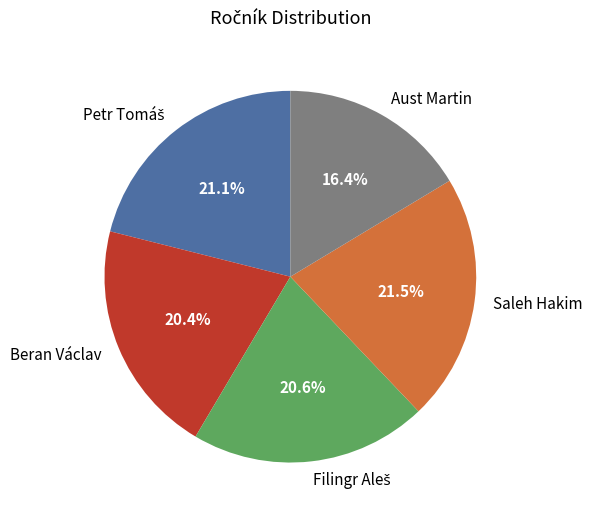

What is the smallest slice in the pie chart?

Aust Martin